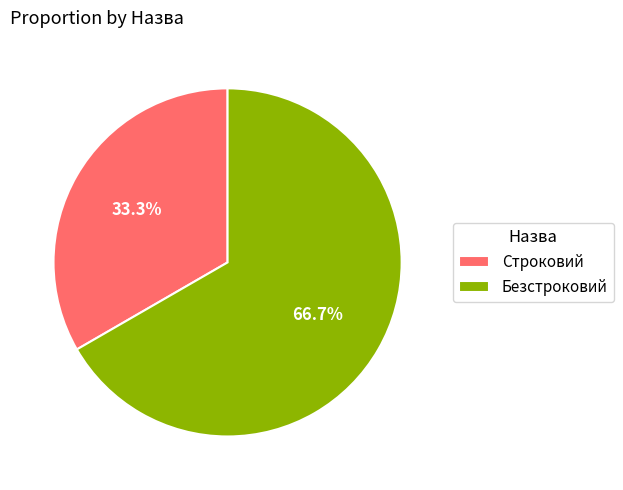

Which category has the smallest portion of the pie?

Строковий